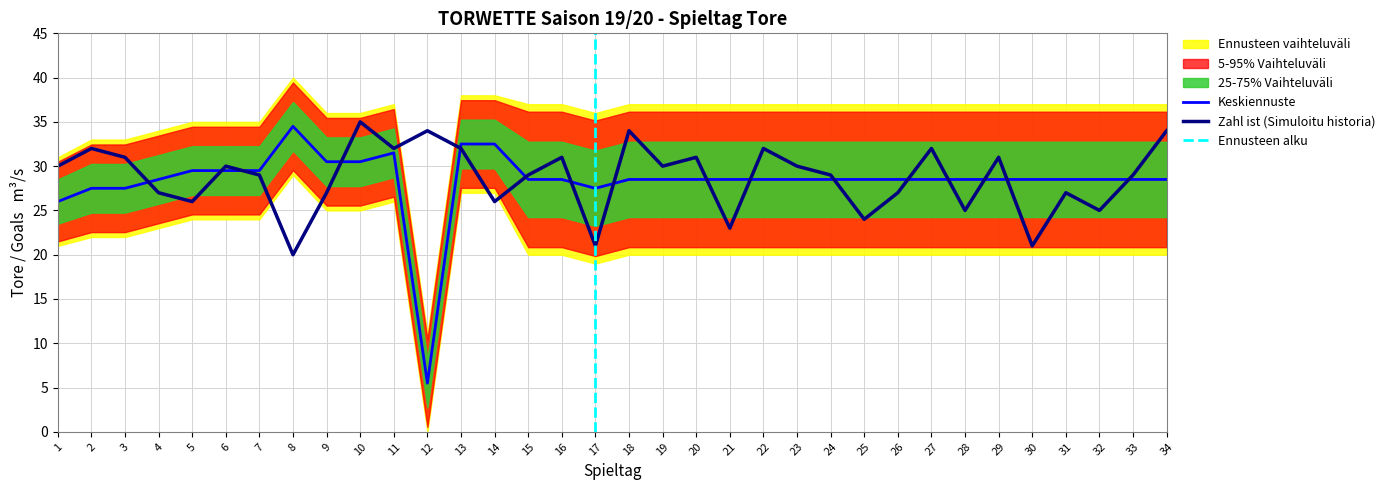

What is the value of the Zahl ist point at the 34th from the left?

34